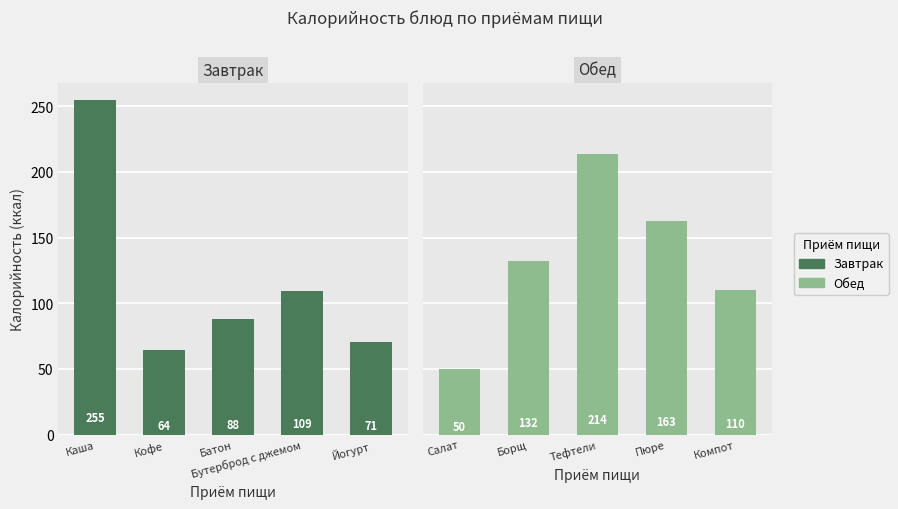

Rank the series by their maximum value, from lowest to highest.

Обед, Завтрак